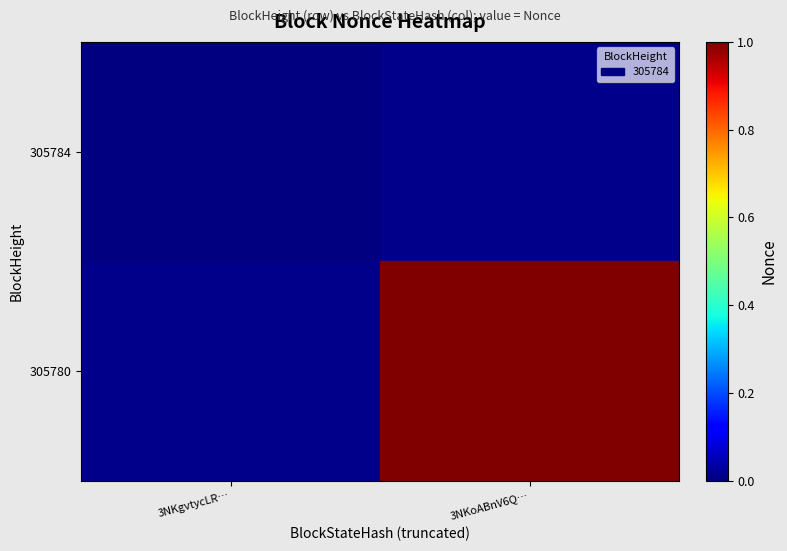

At which label does 305784 reach its peak?

3NKgvtycLR…